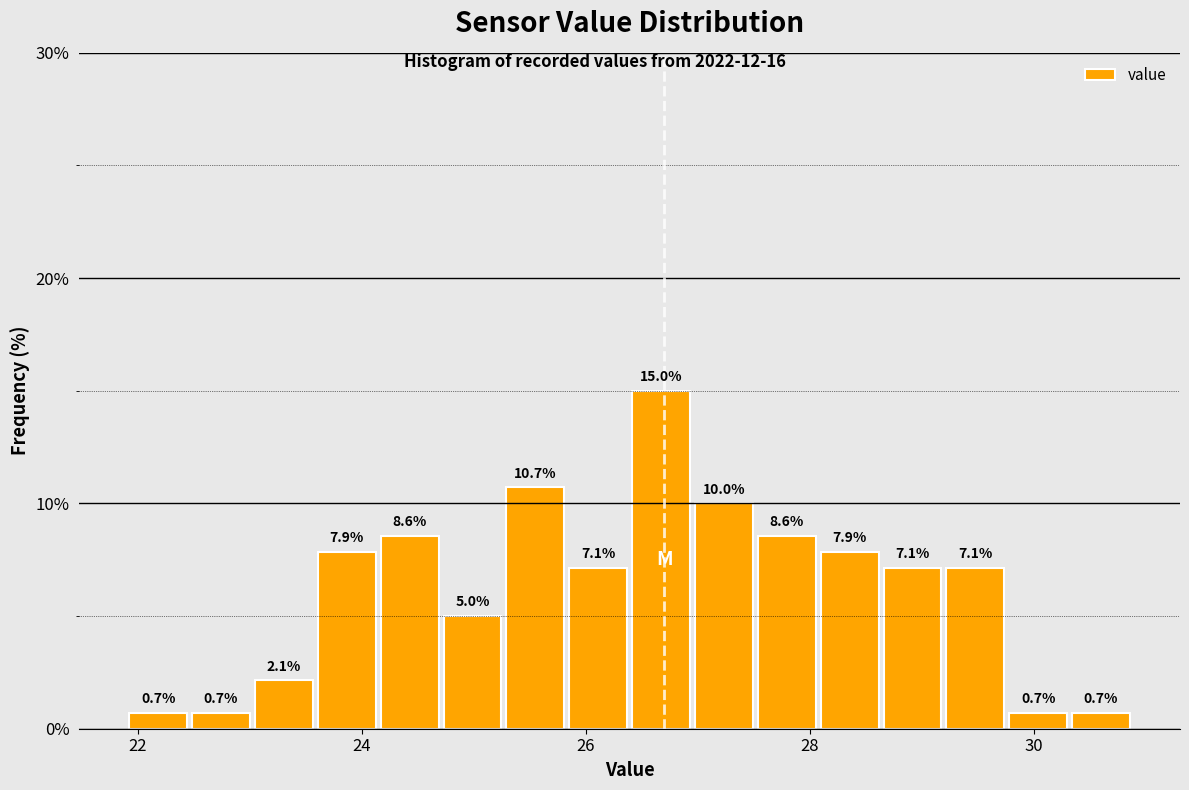

Around what value on the x-axis is the tallest bar? Give the approximate position of its centre, as read against the axis.

26.6